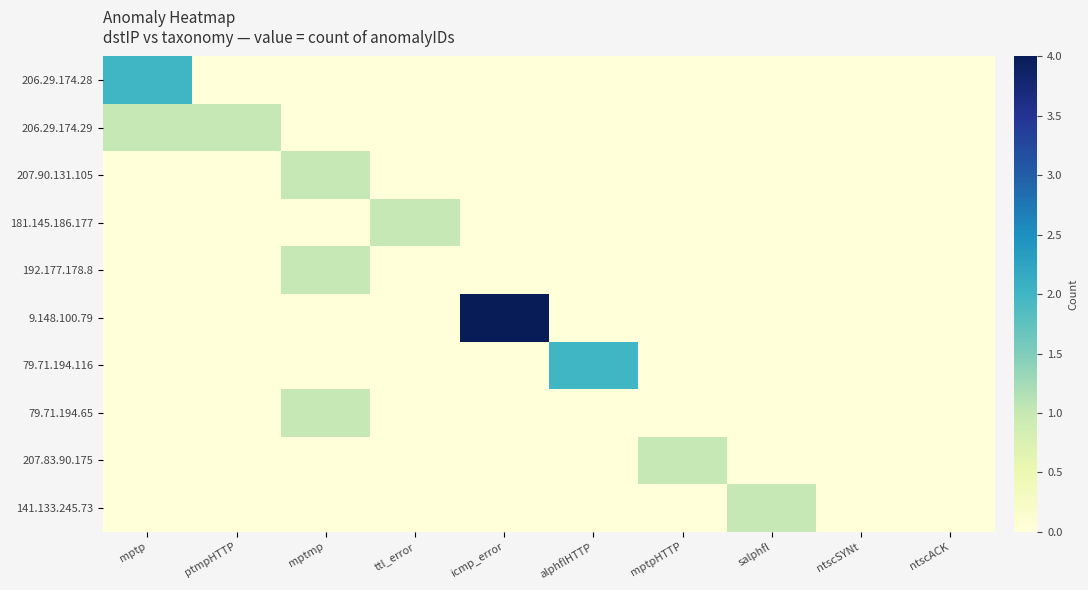

Which category has the lowest value across all series?

ptmpHTTP